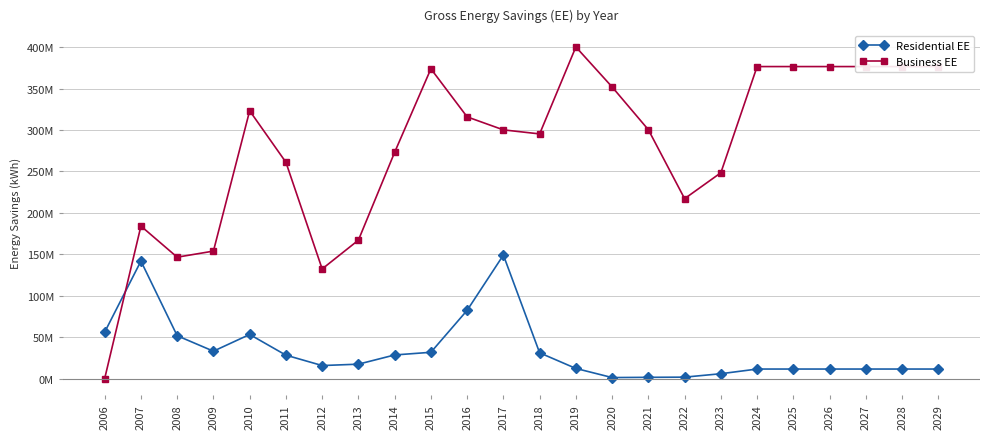

At which label does Residential EE first exceed 17326255?

2006